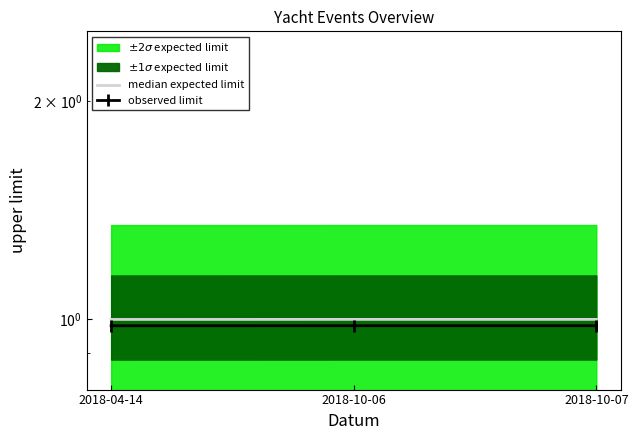

The observed limit series shows 1.4 at 2018-10-07. True or false?

False